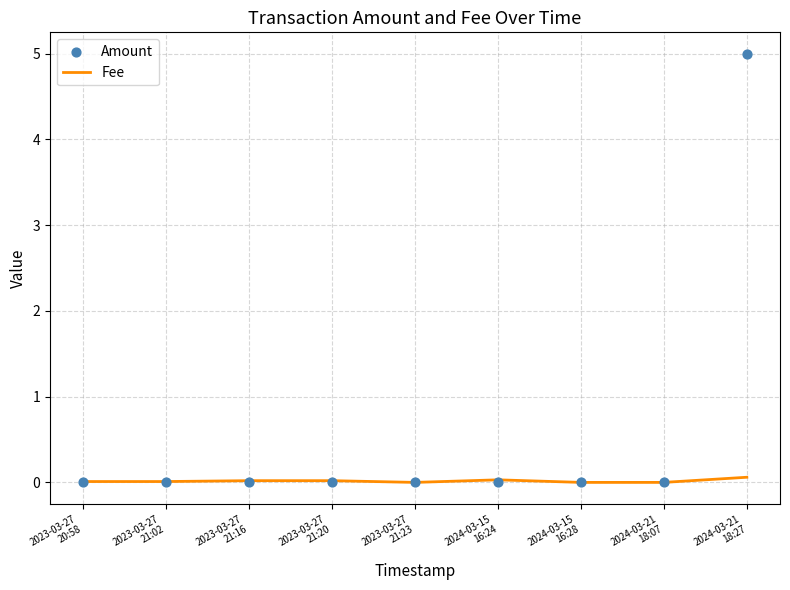

Which series reaches the maximum Y coordinate?

Amount